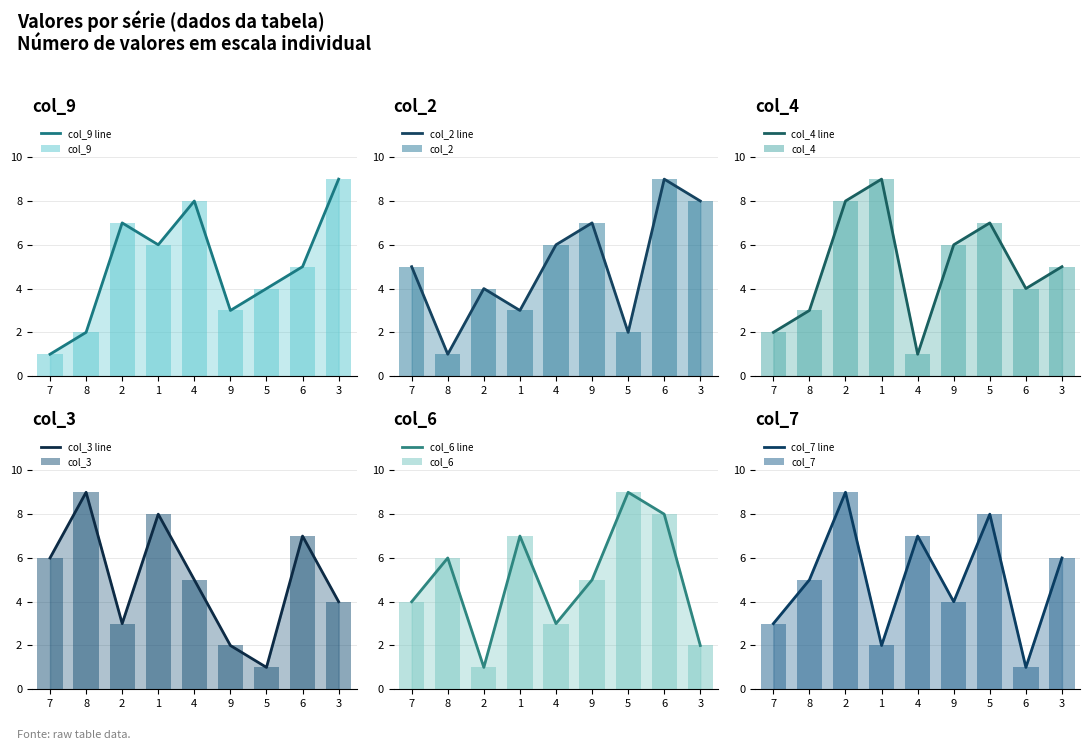

What is the sum of all col_9 values?

45